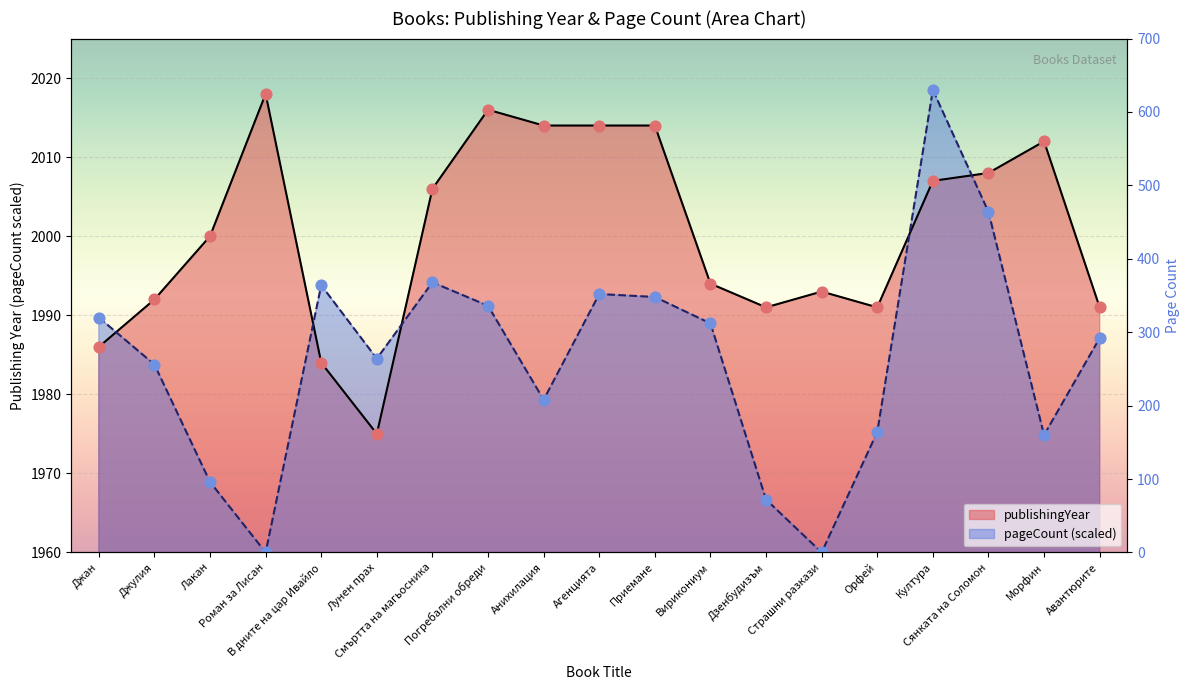

At which category is the sum across all series the highest?

Култура